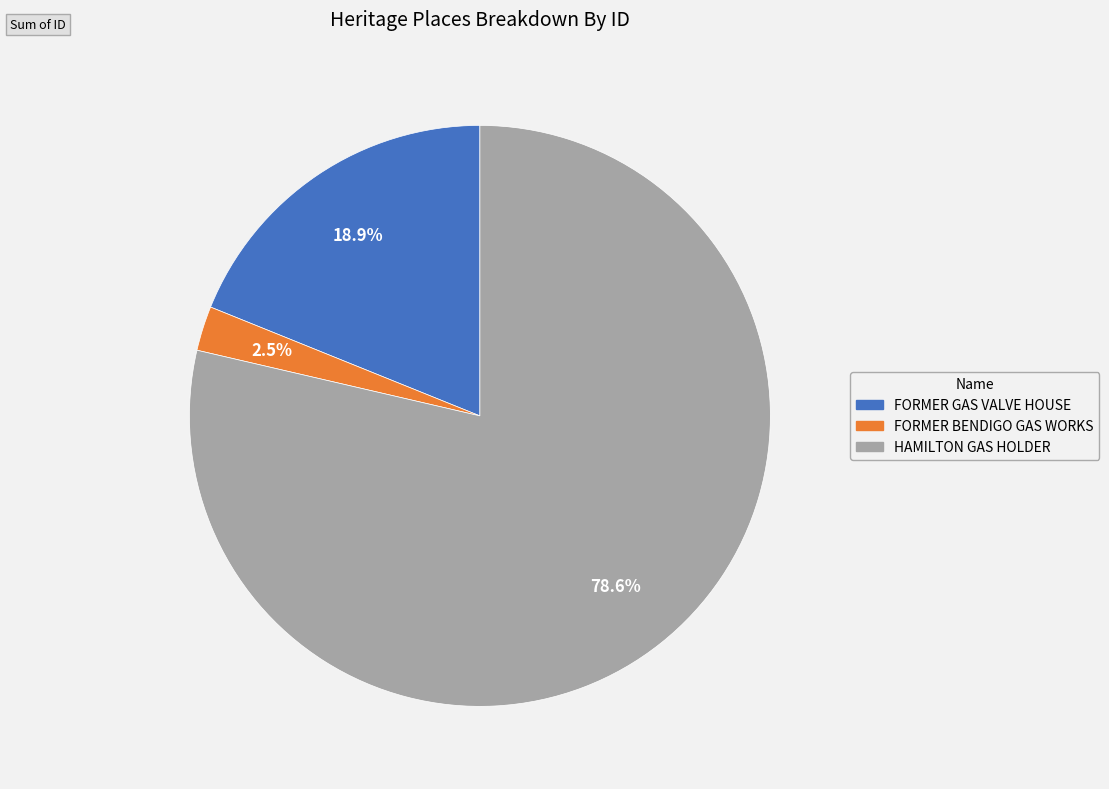

Is the sum of FORMER BENDIGO GAS WORKS and HAMILTON GAS HOLDER greater than half?

Yes